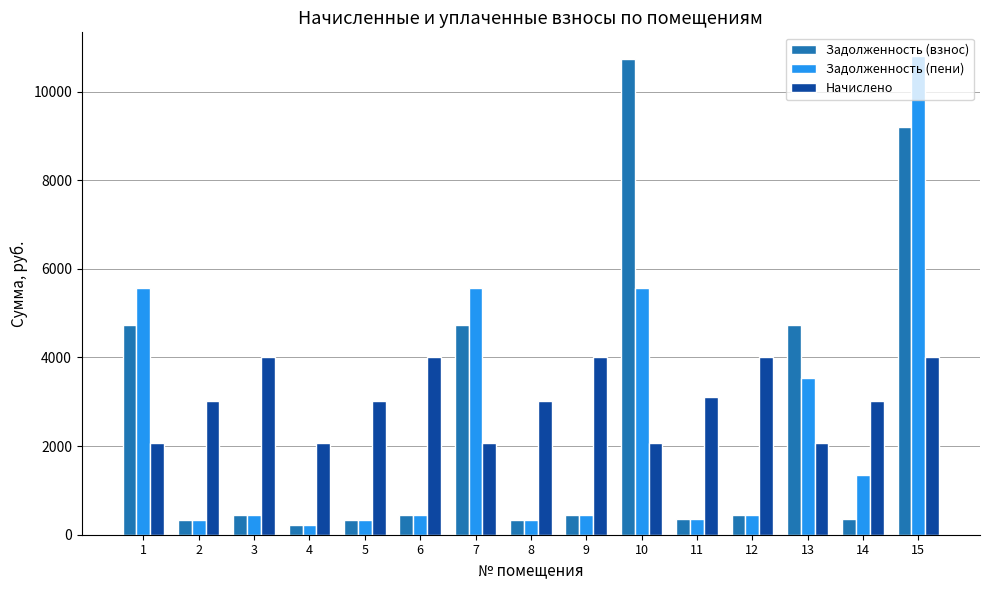

How many series are shown in this chart?

3